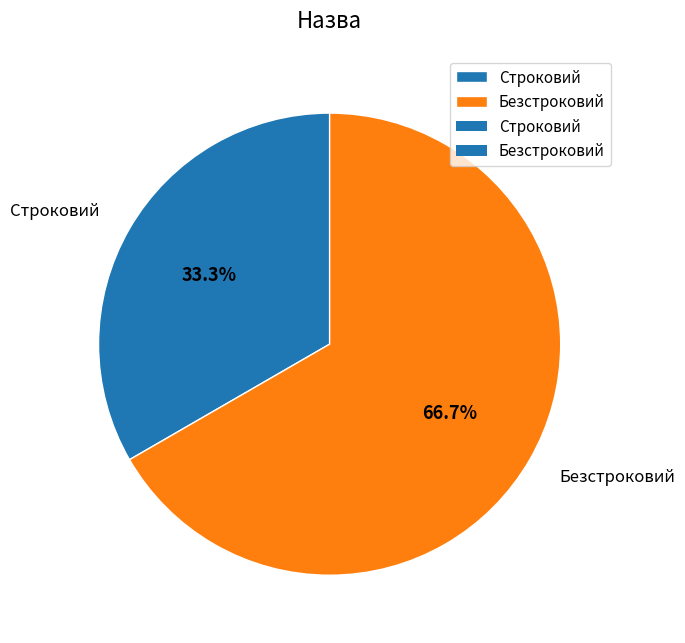

Do Строковий and Безстроковий together represent more than half of the pie?

Yes